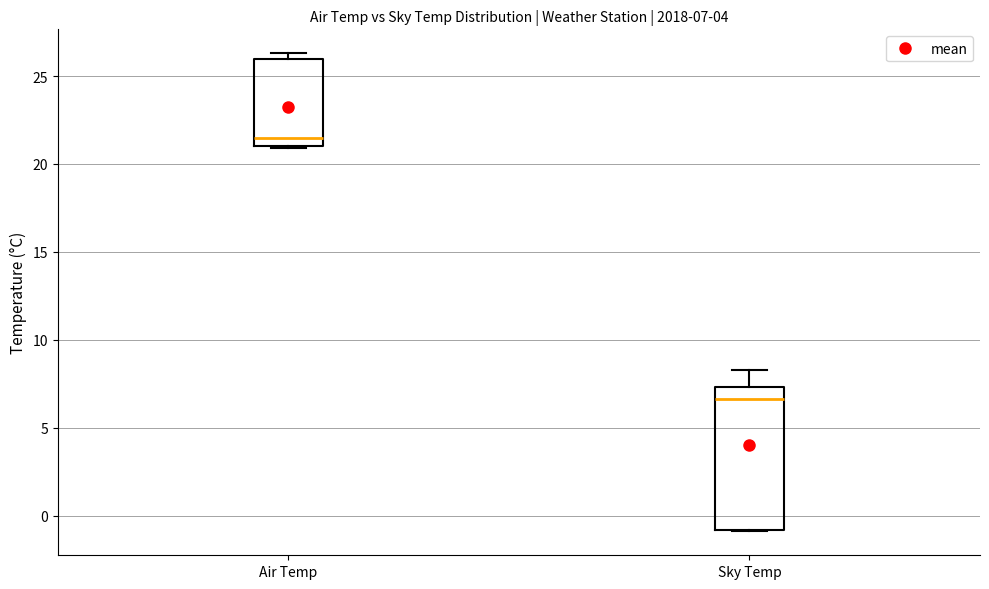

Comparing the boxes themselves (not the whiskers), which one is the tallest?

Sky Temp